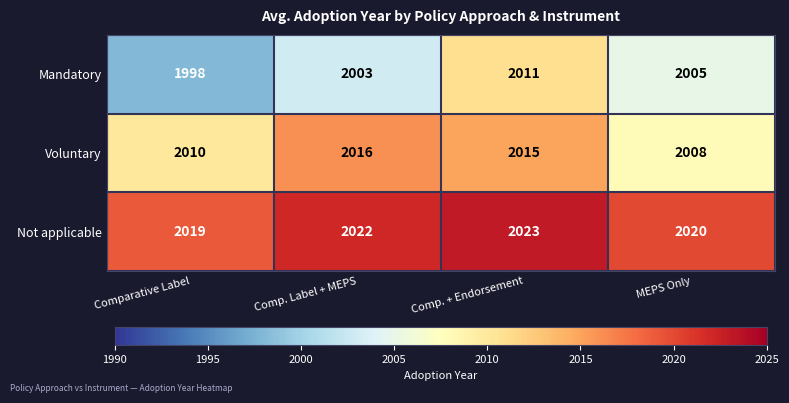

Which category has the highest value in the Voluntary series?

Comp. Label + MEPS